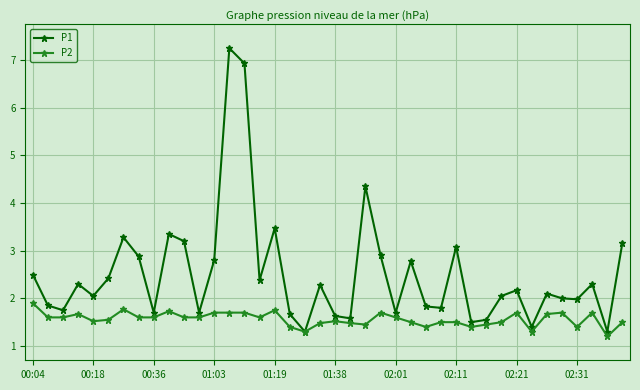

List the series in order of their peak value, lowest first.

P2, P1